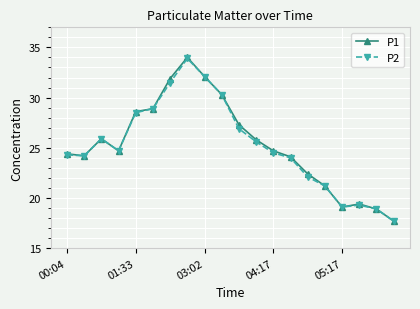

Which series has the largest range (max minus min)?

P1